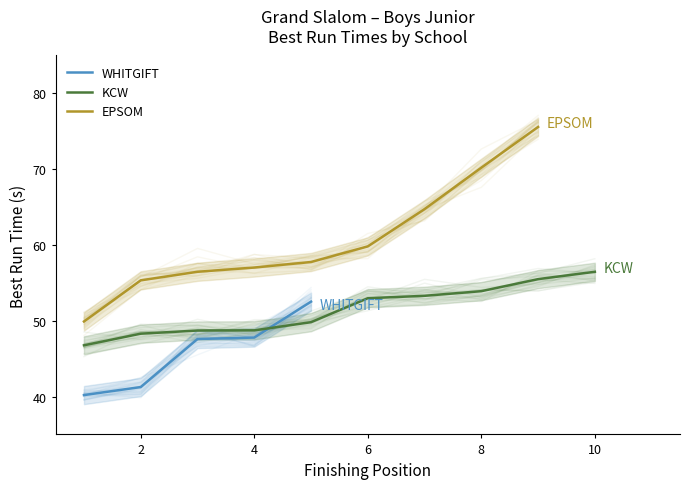

Is the value of WHITGIFT at 1 greater than the value of EPSOM at 6?

No